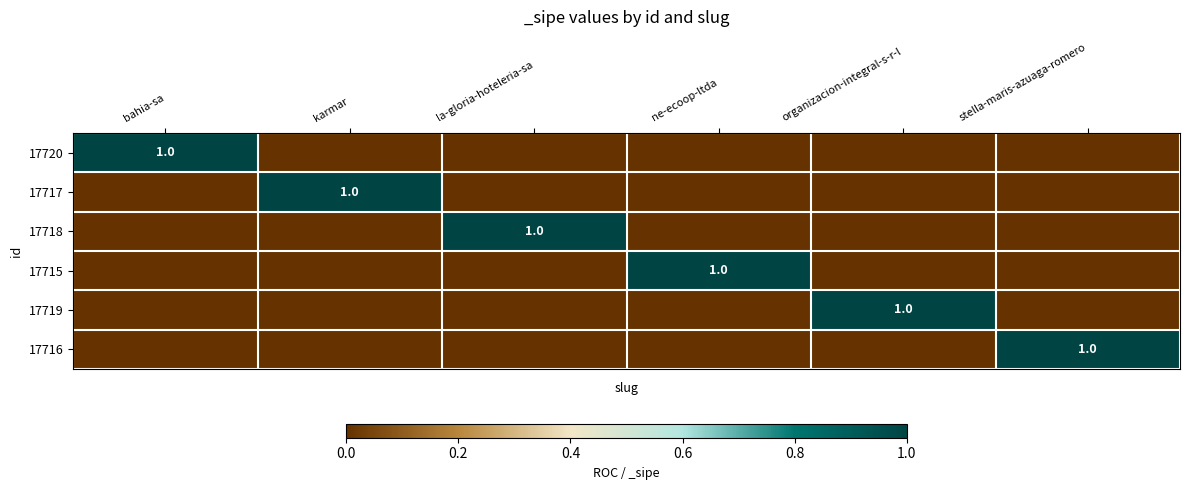

At which category is the sum across all series the highest?

bahia-sa